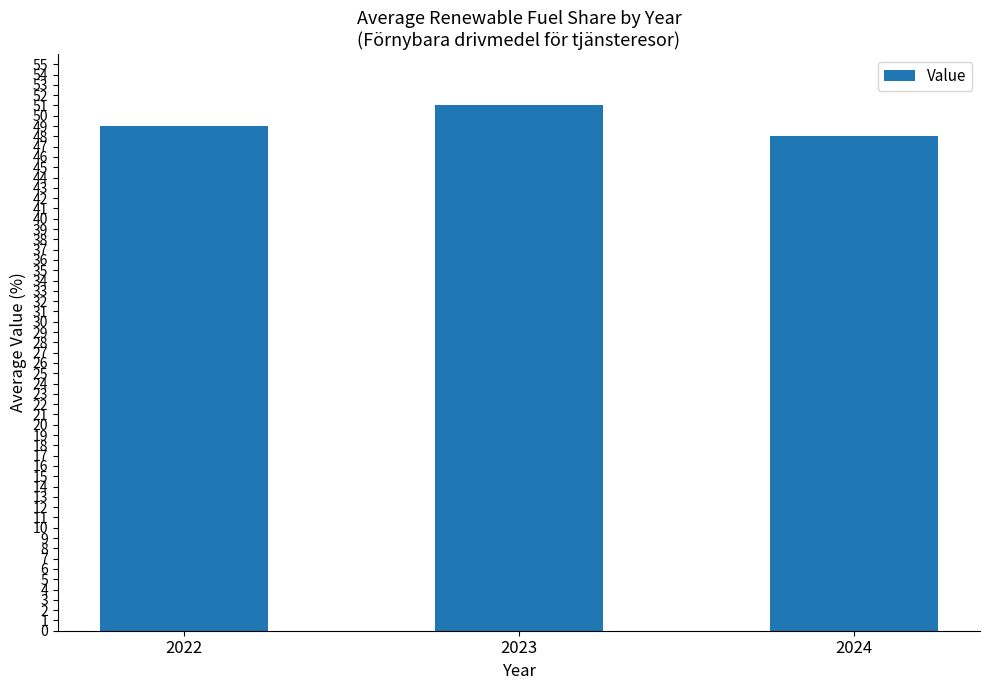

List the labels in order of value, largest first.

2023, 2022, 2024